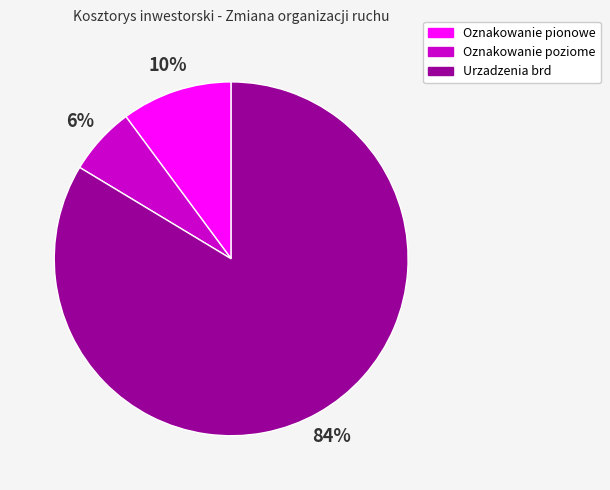

Is there a majority slice in this chart?

Yes